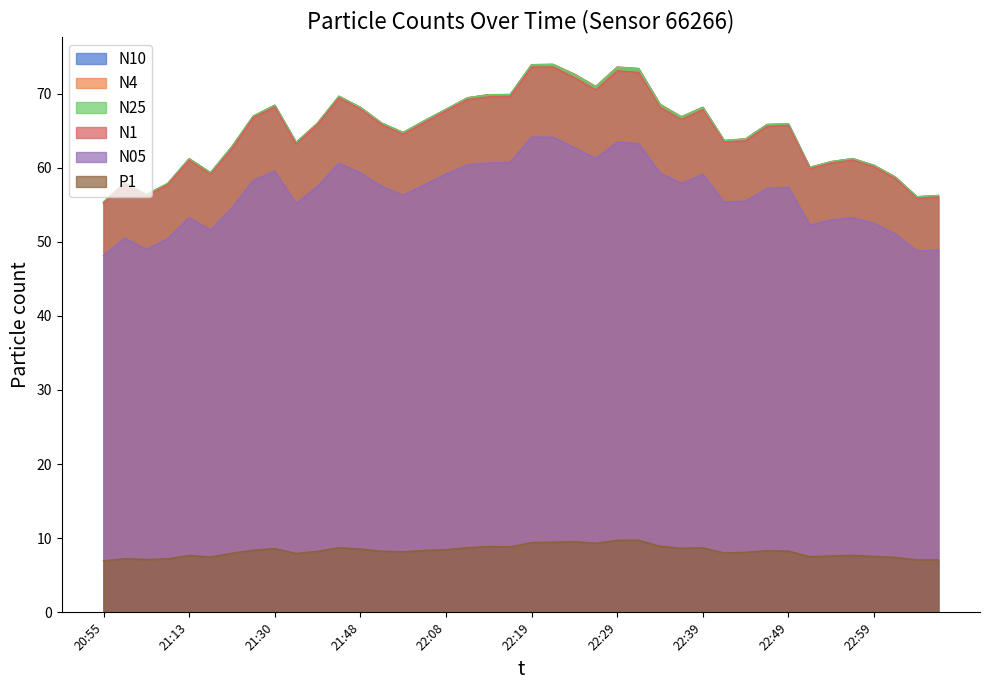

What is the maximum value for N25?

73.9